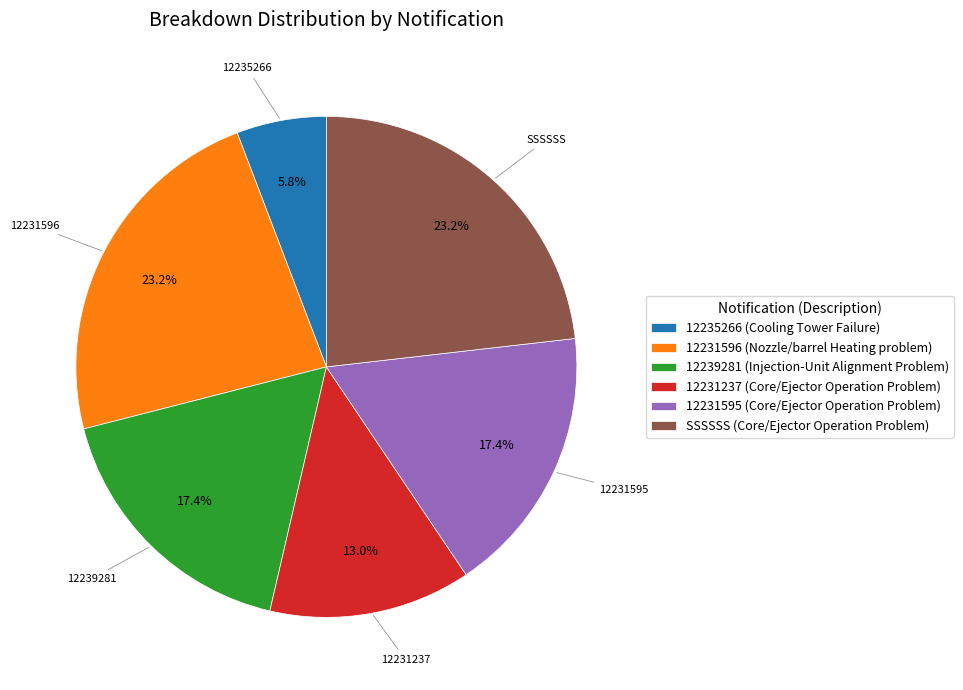

Does any single category account for the majority?

No